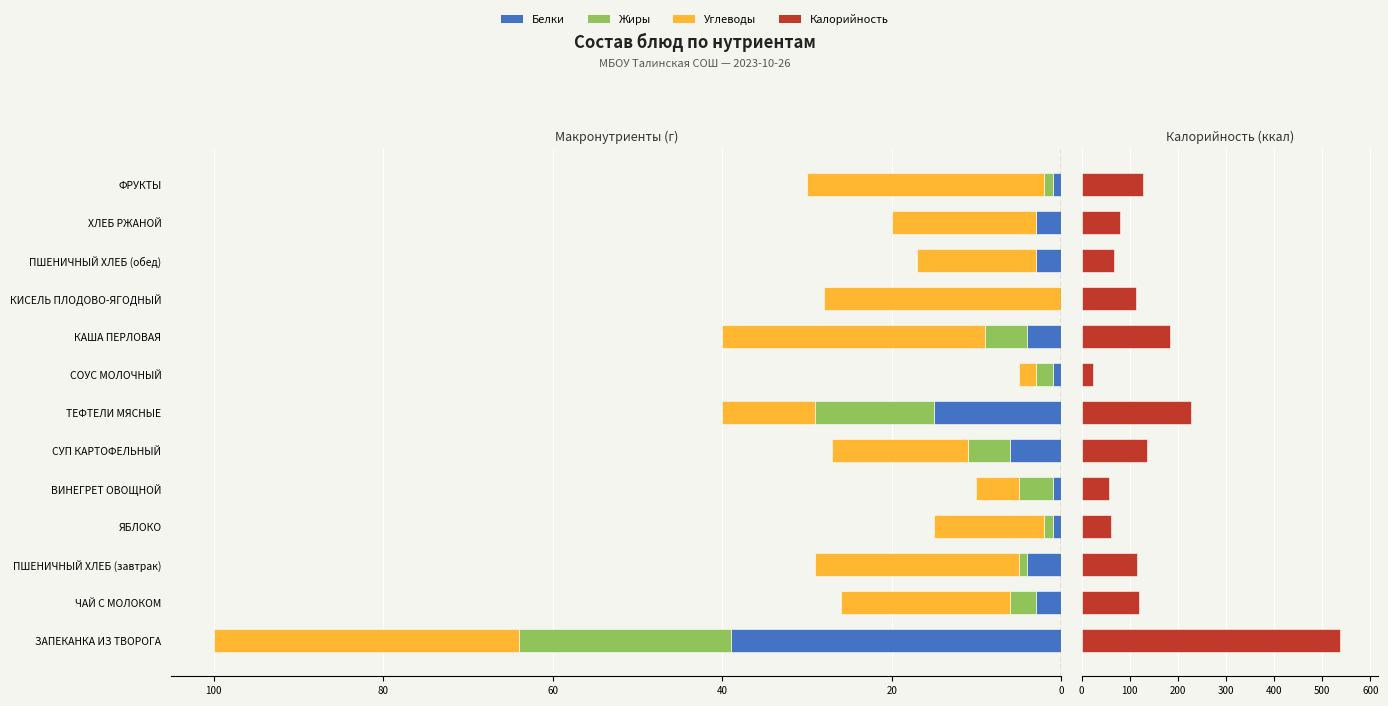

What is the difference between the highest and lowest values at ПШЕНИЧНЫЙ ХЛЕБ (обед)?

82